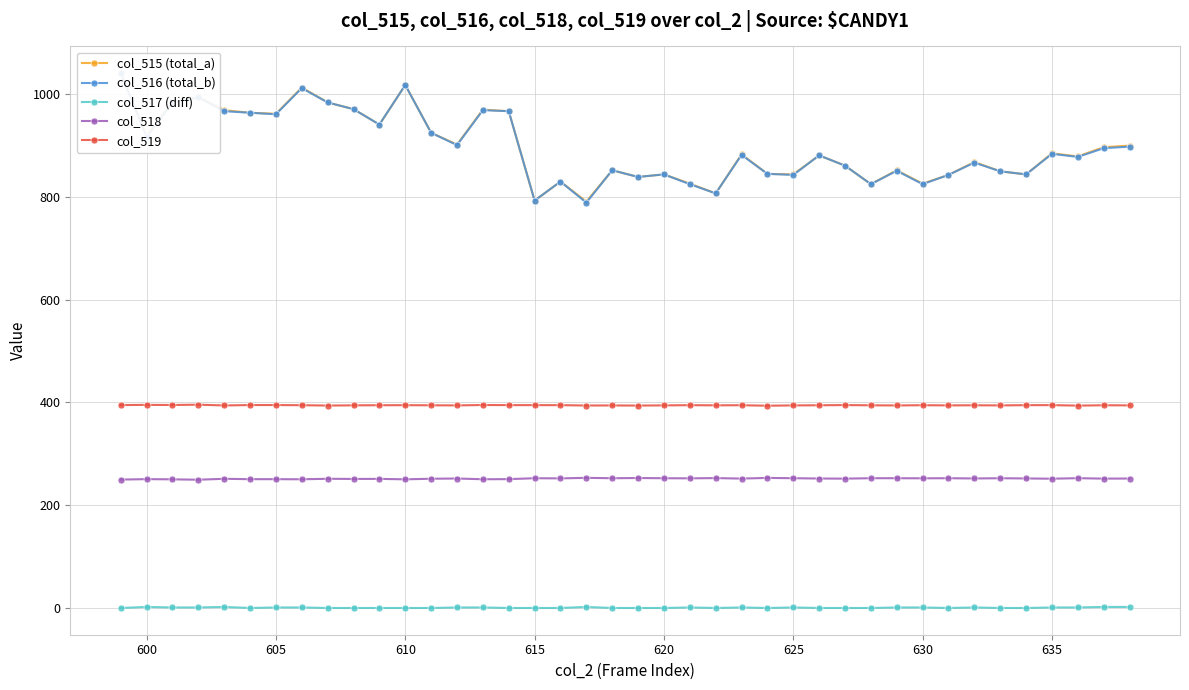

True or false: col_519 has more than 1 interior local peaks.

True